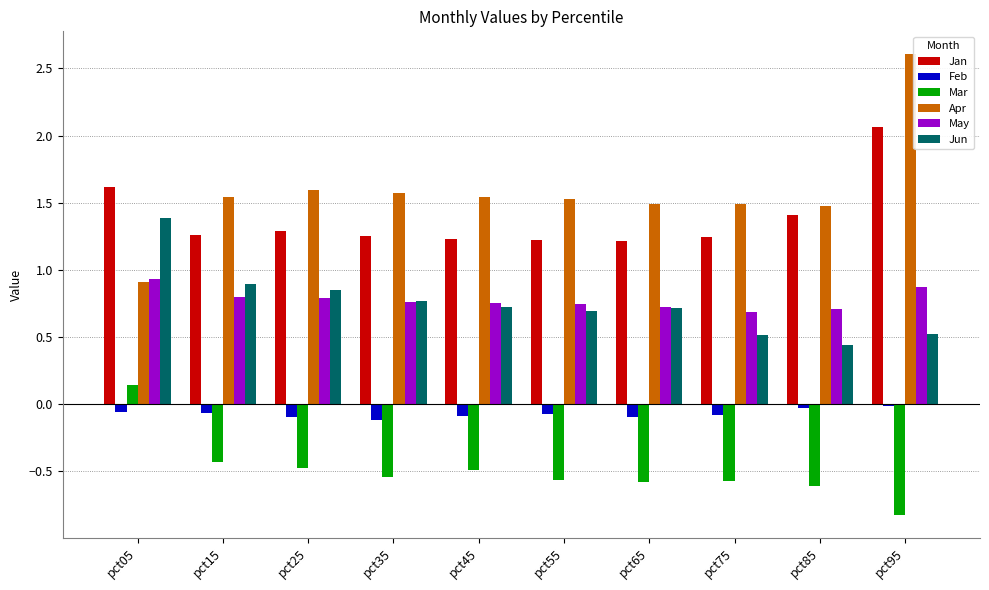

At which label is Apr closest to 1?

pct05